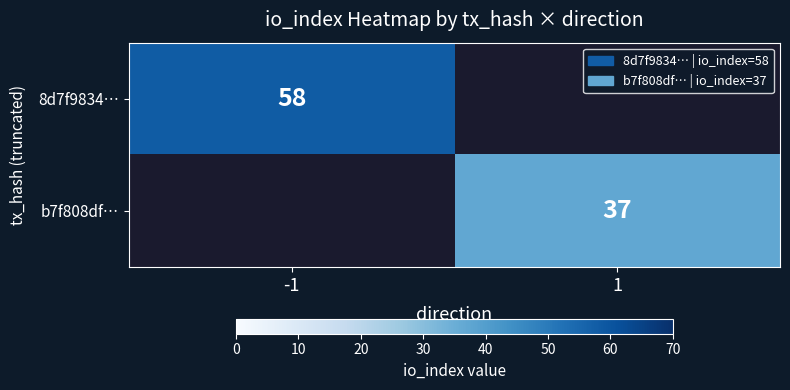

The value of b7f808df⋯ at 1 is 65. True or false?

False